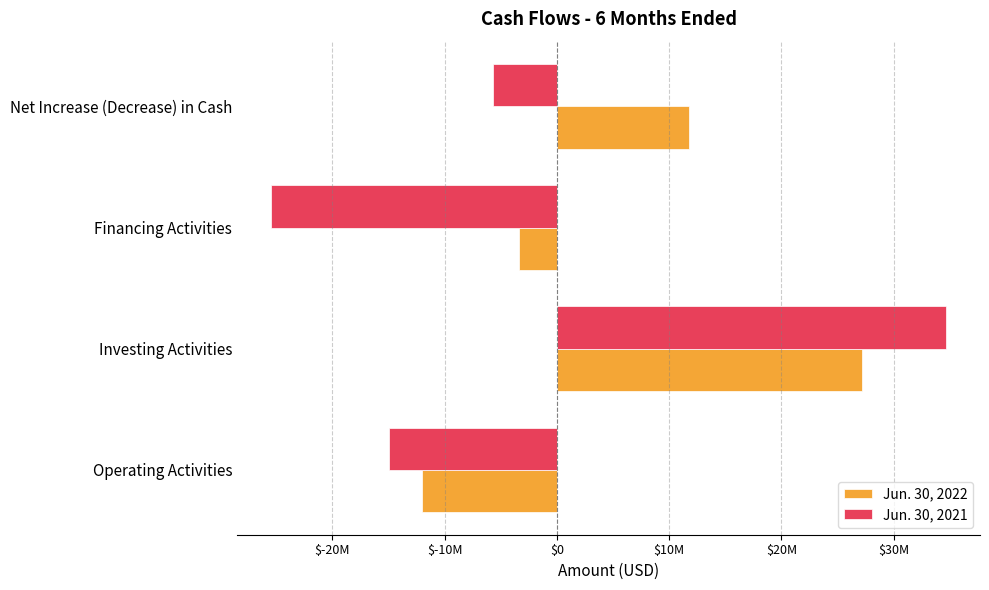

What are all the series names shown in the legend?

Jun. 30, 2022, Jun. 30, 2021